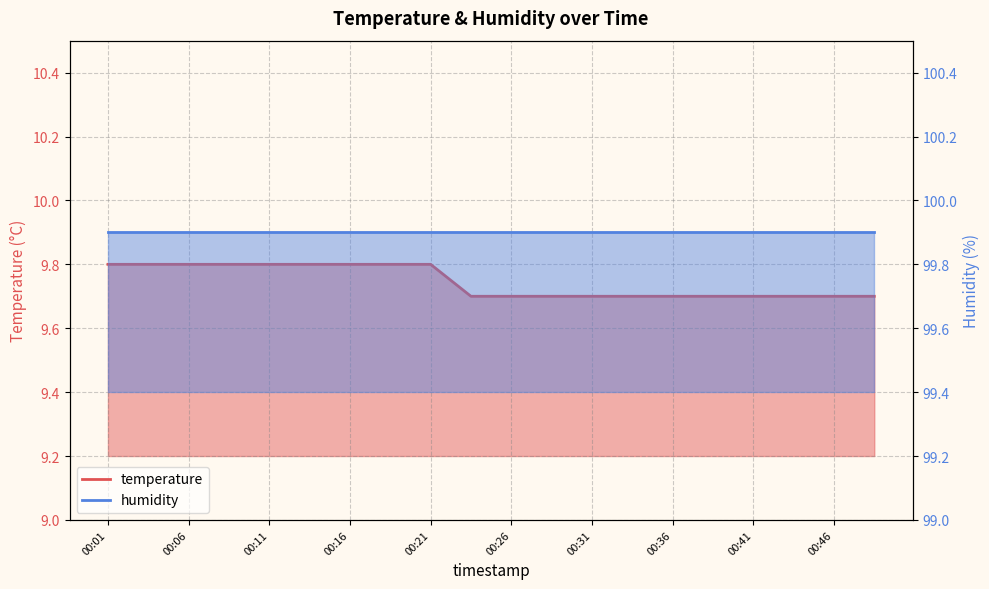

List the labels in order of value, smallest first.

00:24, 00:26, 00:29, 00:31, 00:34, 00:36, 00:39, 00:41, 00:44, 00:46, 00:49, 00:01, 00:04, 00:06, 00:09, 00:11, 00:14, 00:16, 00:19, 00:21